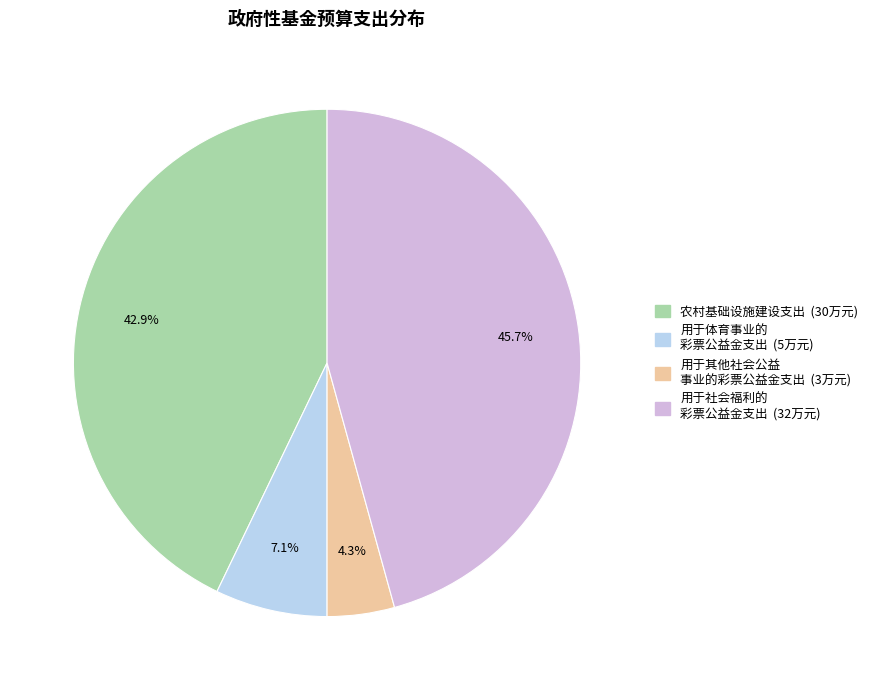

Does any single category account for the majority?

No